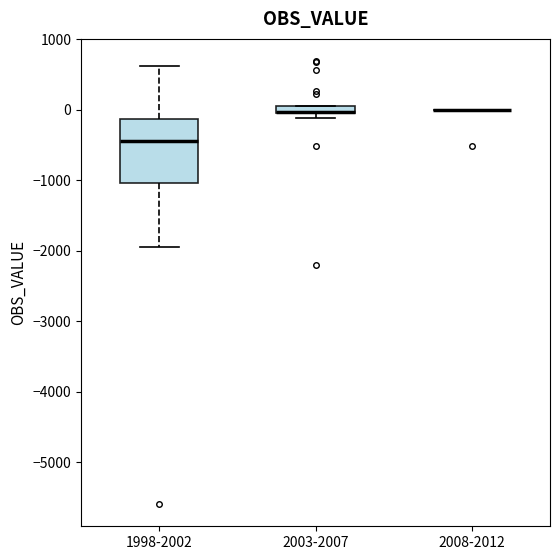

Which box is the tallest, from its lower edge to its upper edge?

1998-2002